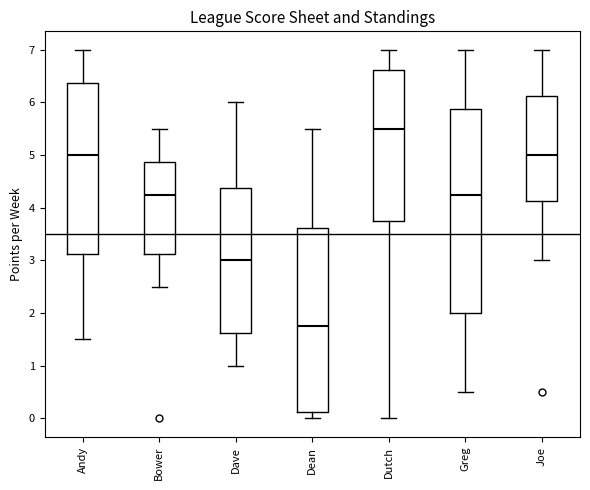

Which box's median line is the lowest?

Dean